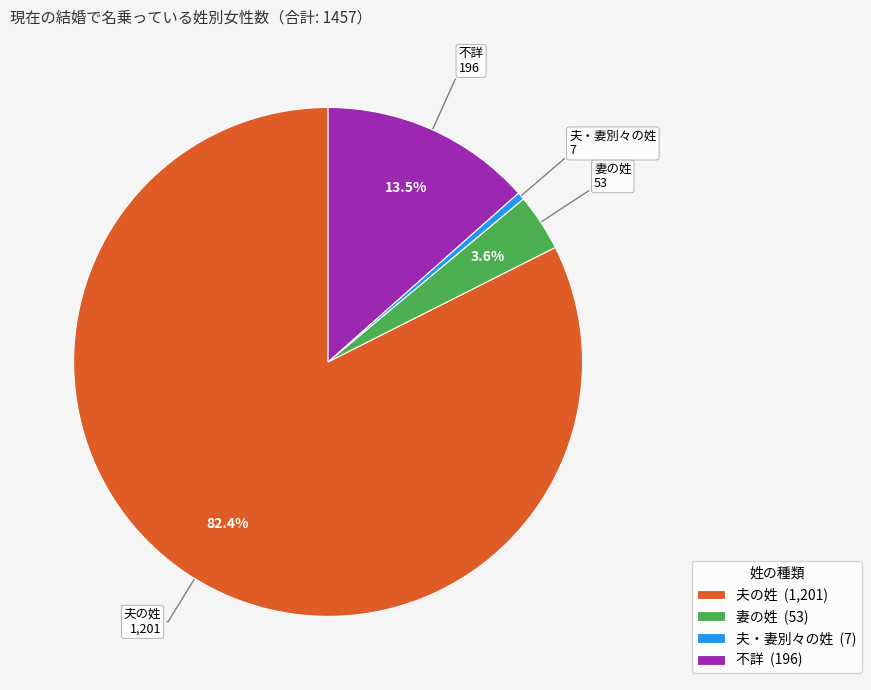

Count the number of slices in the pie.

4